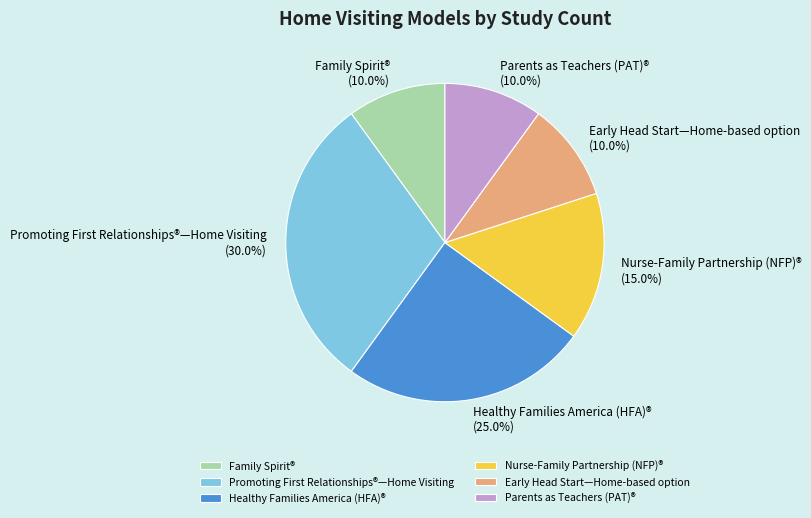

To the nearest percent, what is the difference between the Healthy Families America (HFA)® and Family Spirit® slice percentages?

15%